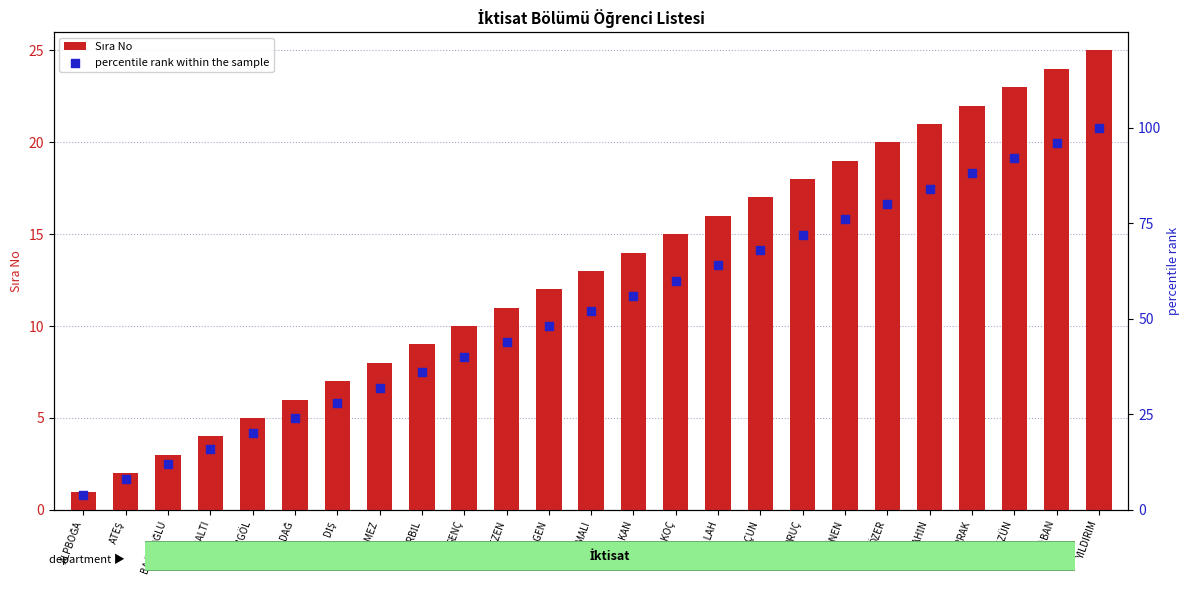

At which category is the sum across all series the highest?

YILDIRIM